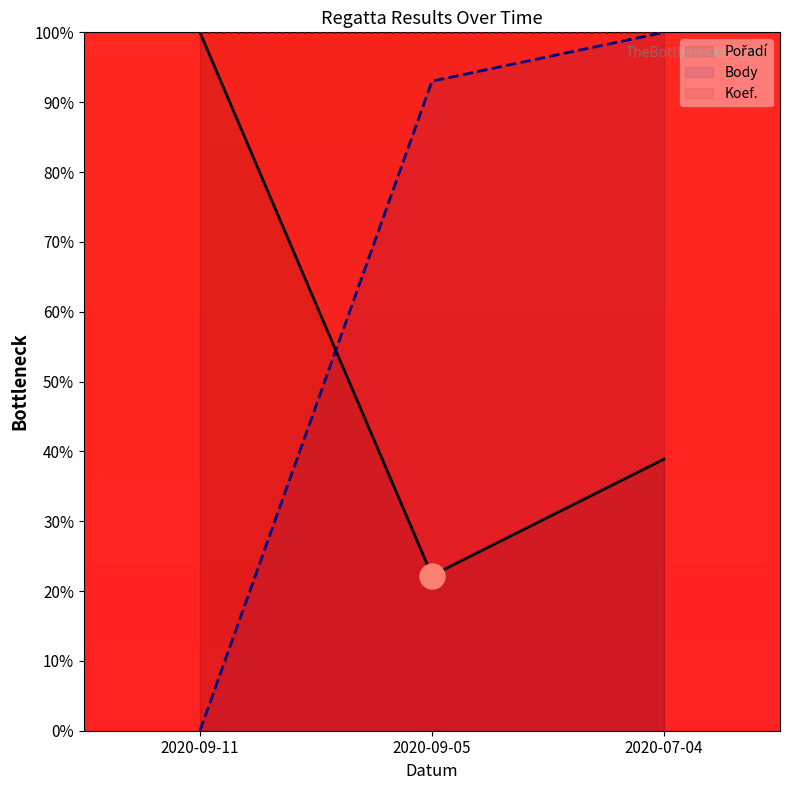

How many lines are shown in the chart?

3